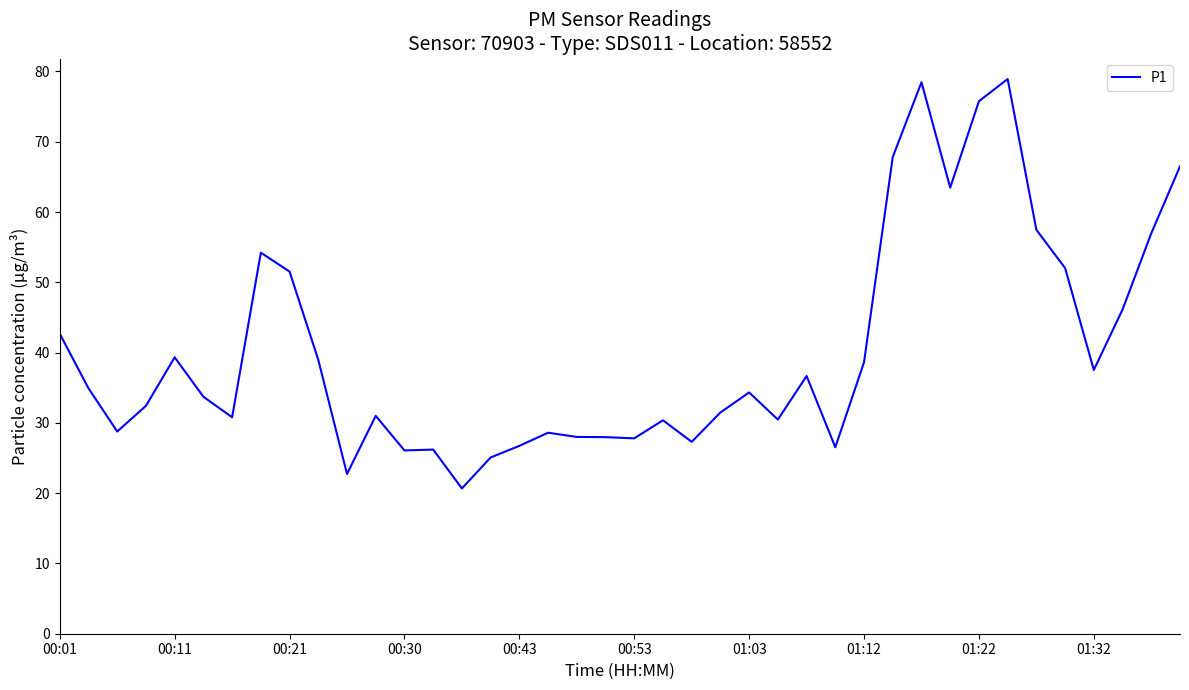

What is the average value?

40.4